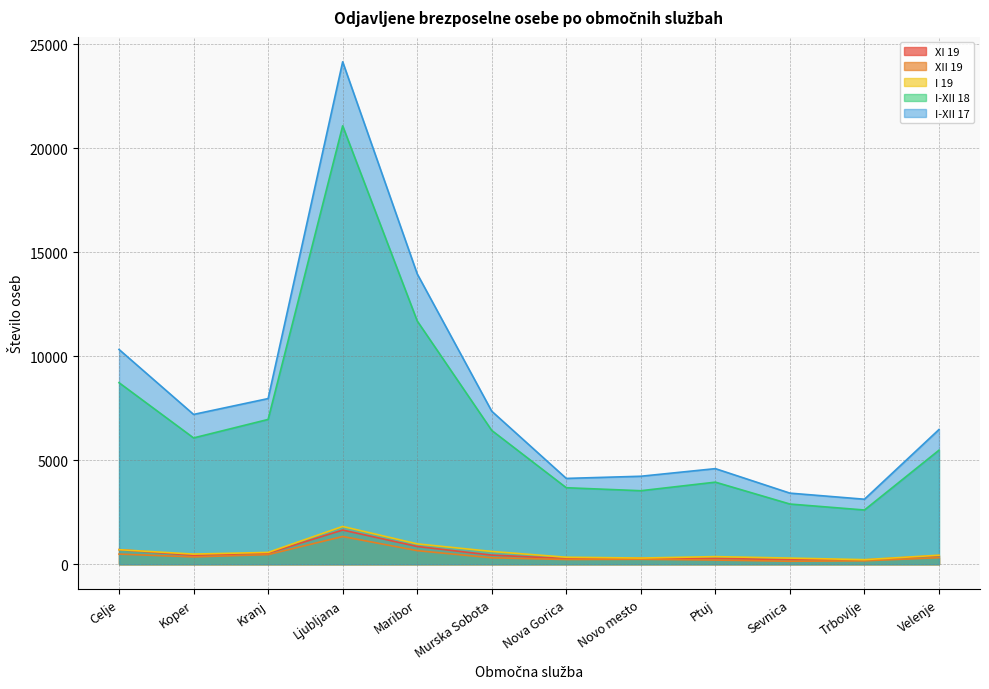

True or false: I-XII 18 and I-XII 17 intersect in this chart.

False